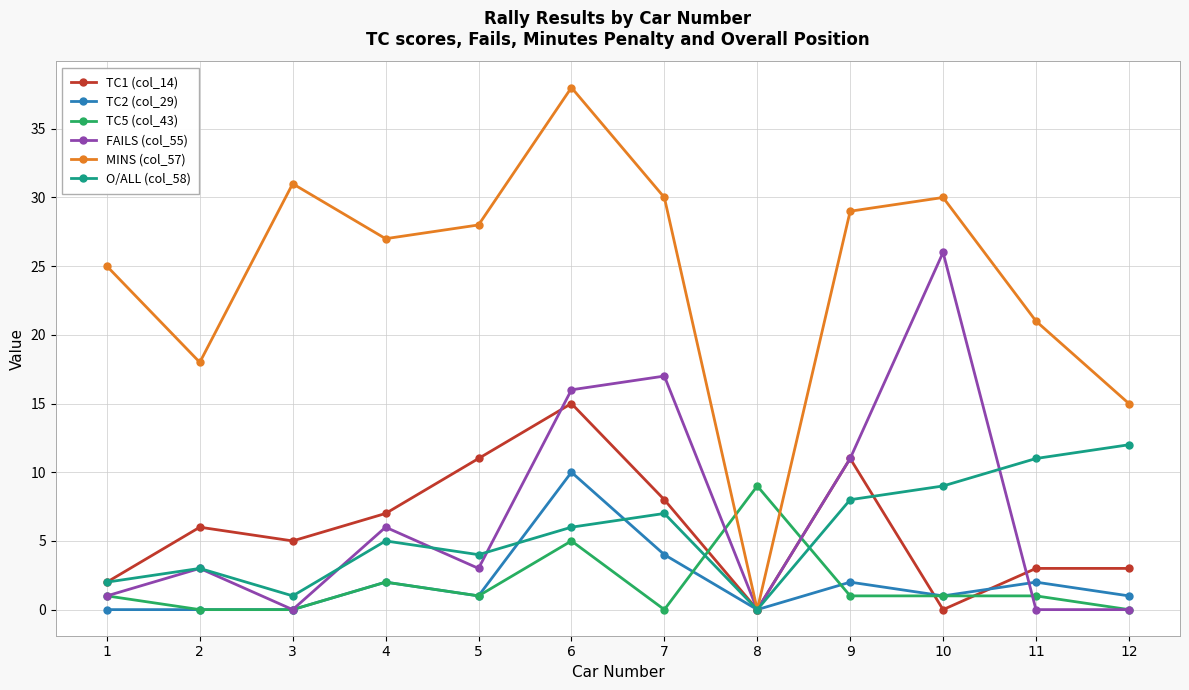

Is it true that TC1 (col_14) equals 0 at 10?

True